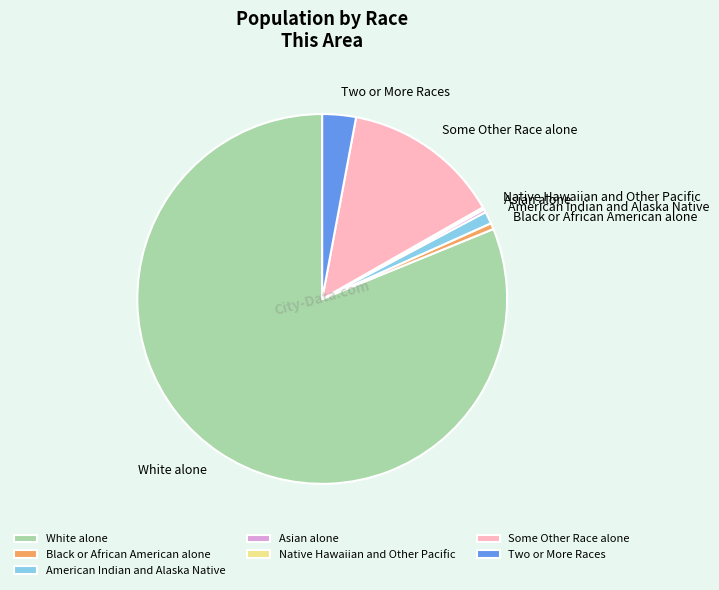

Does White alone represent more than half of the total?

Yes